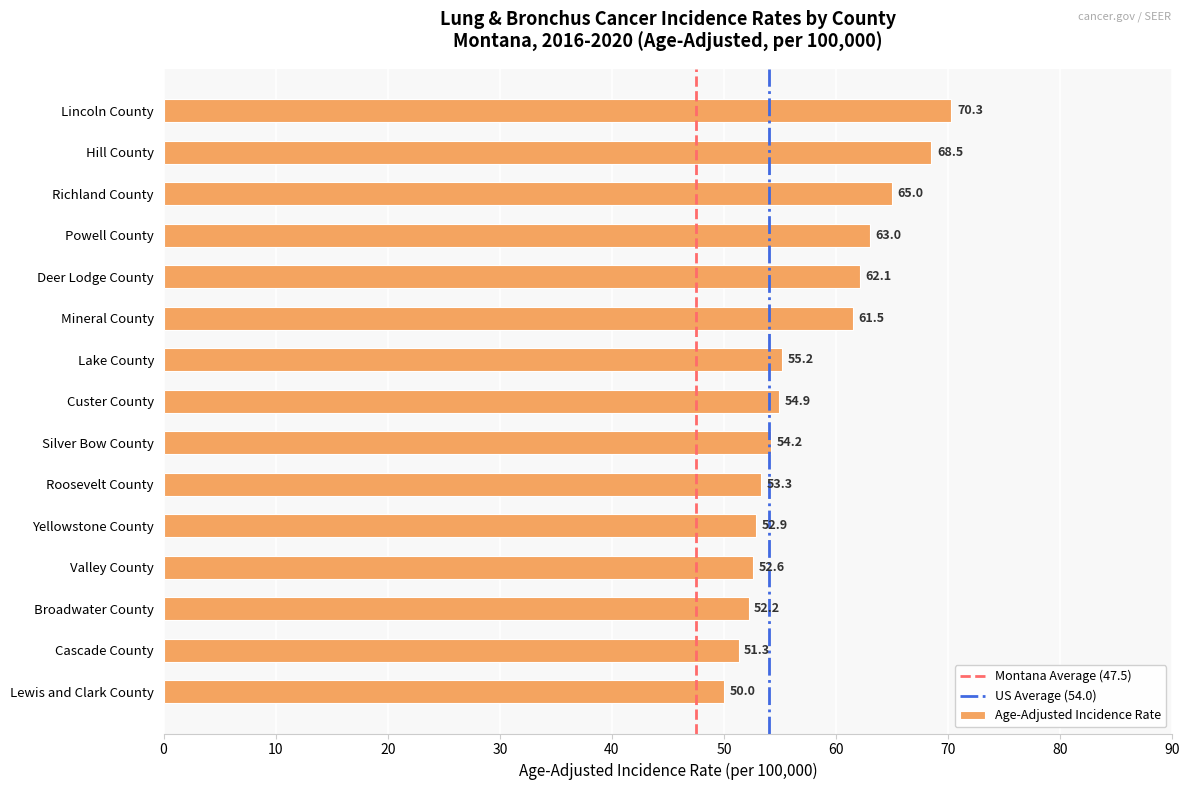

The value at Broadwater County is 27.7. True or false?

False